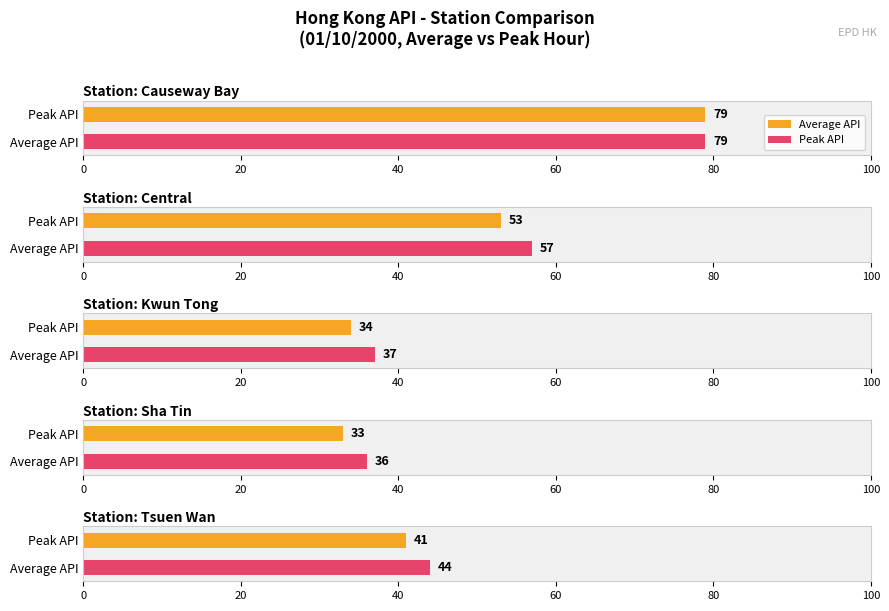

The Kwun Tong series shows 37 at 12. True or false?

True